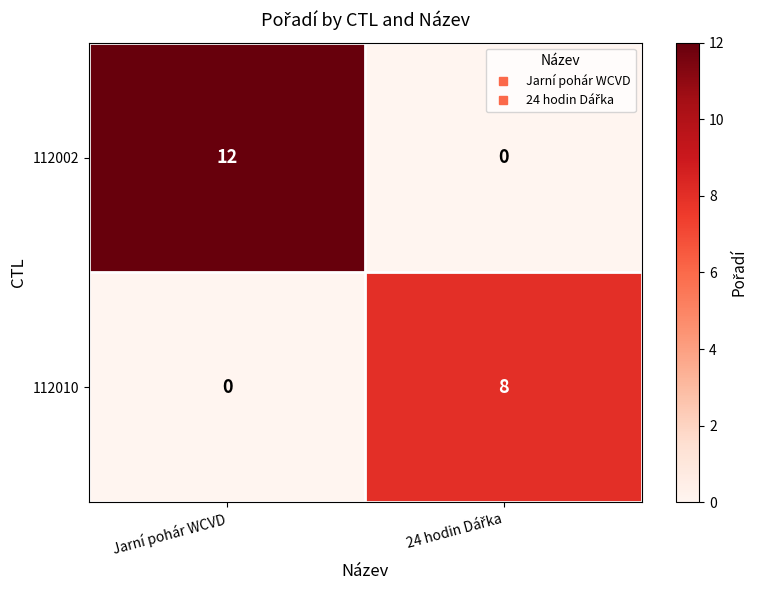

Which series has the largest range (max minus min)?

112002